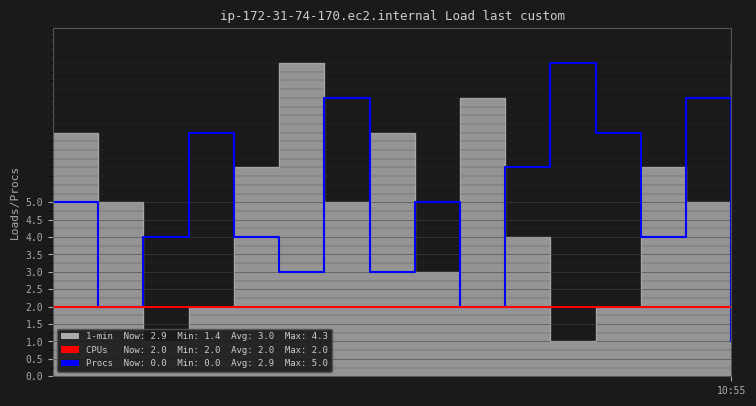

Which category has the highest value in the Procs series?

11